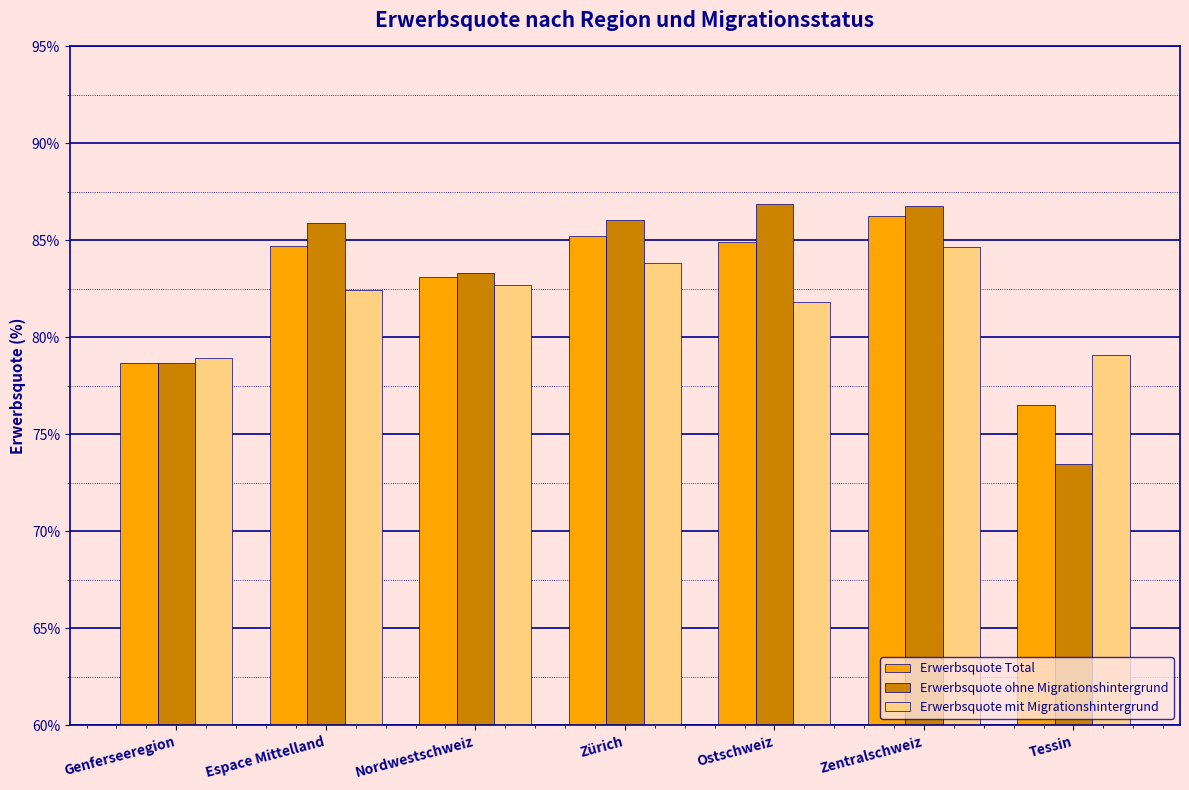

Rank the series at Ostschweiz from lowest to highest value.

Erwerbsquote mit Migrationshintergrund, Erwerbsquote Total, Erwerbsquote ohne Migrationshintergrund